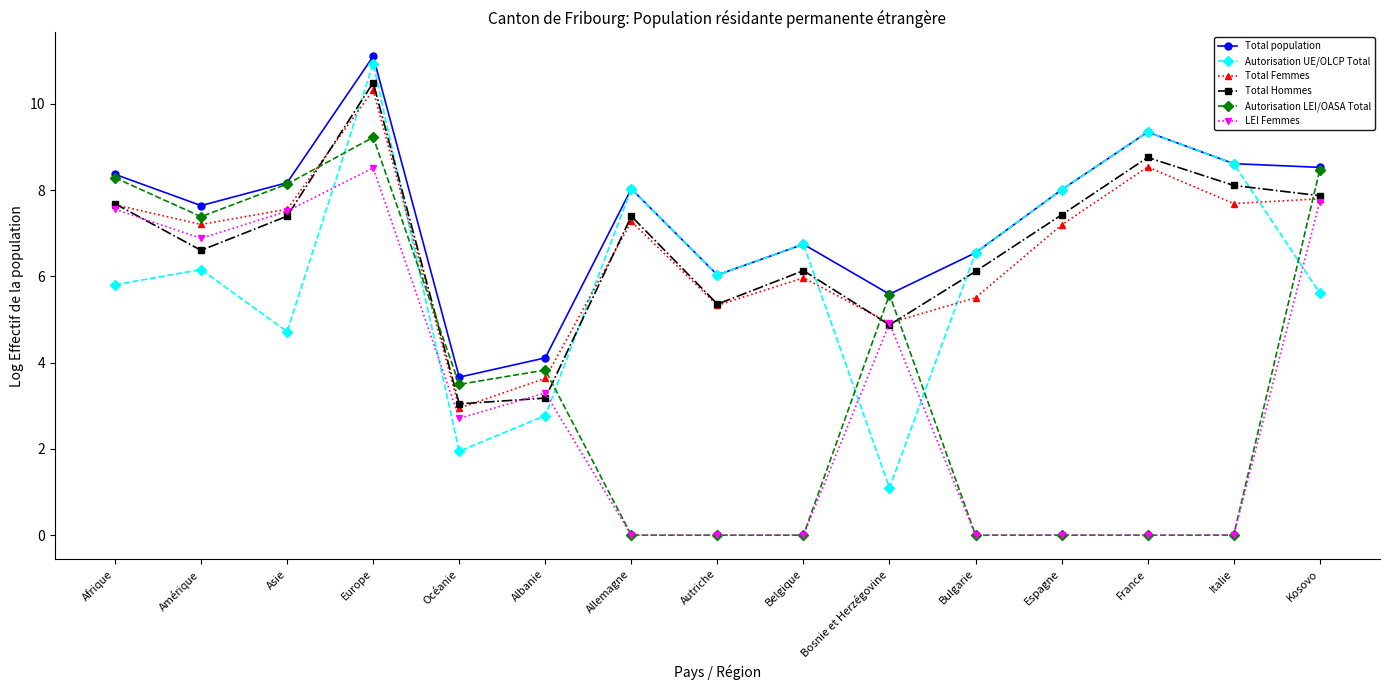

What is the spread (max minus min) of values at Espagne?

8.0